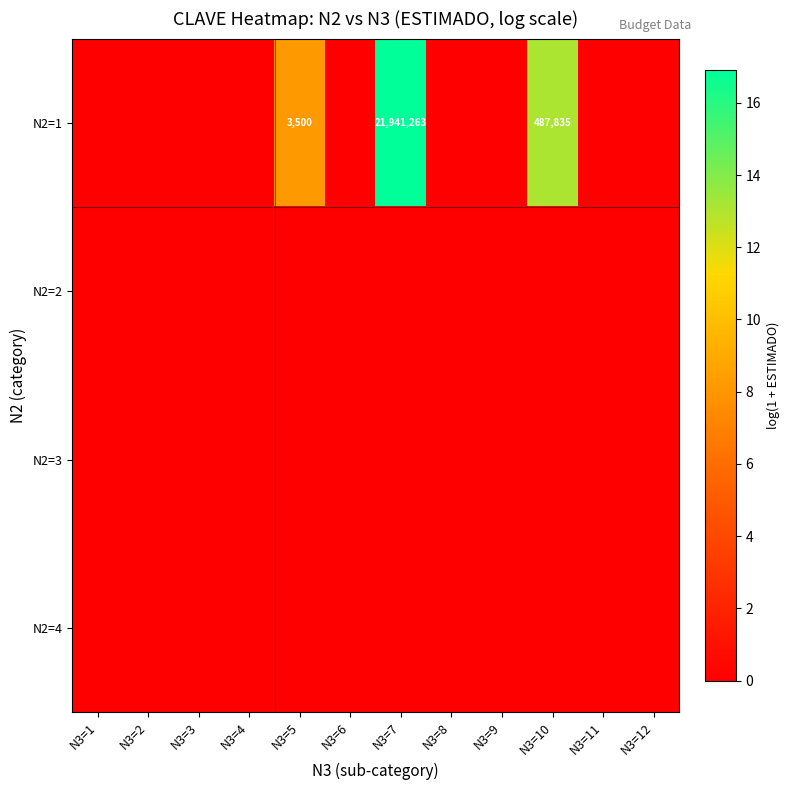

The value of N2=1 at N3=5 is 3.4. True or false?

False